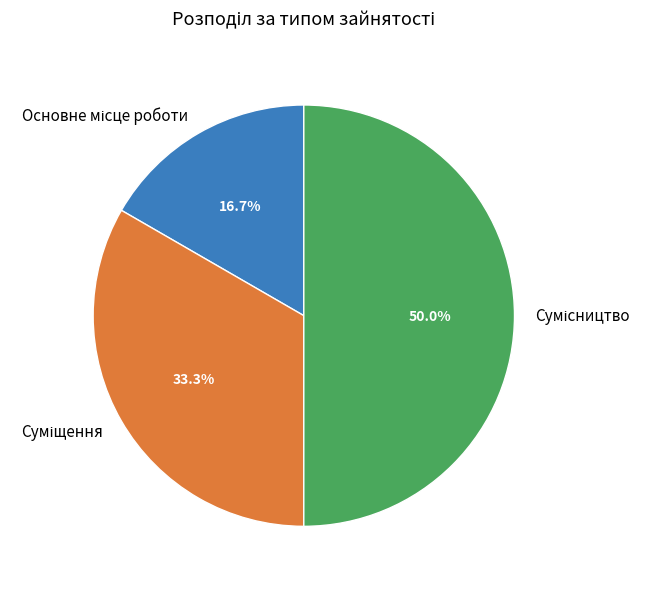

Which has a higher value, Сумісництво or Суміщення?

Сумісництво